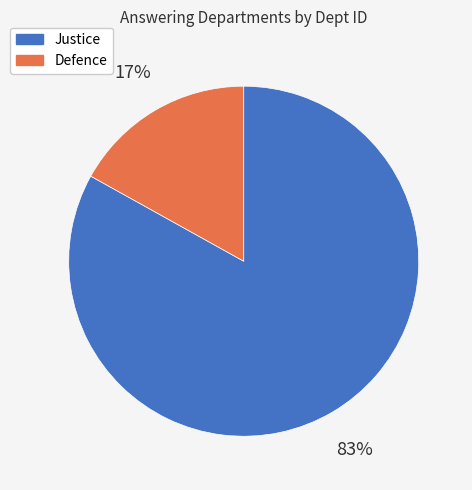

Combined, do Justice and Defence account for over 50%?

Yes